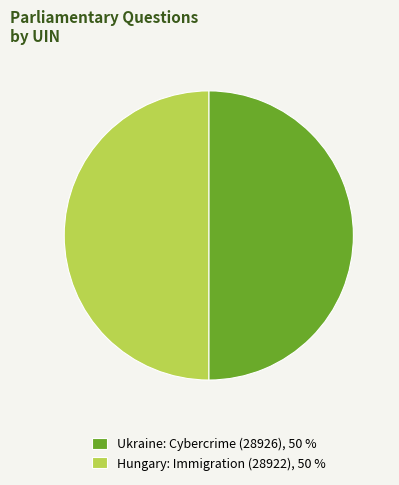

How many slices are in this pie chart?

2